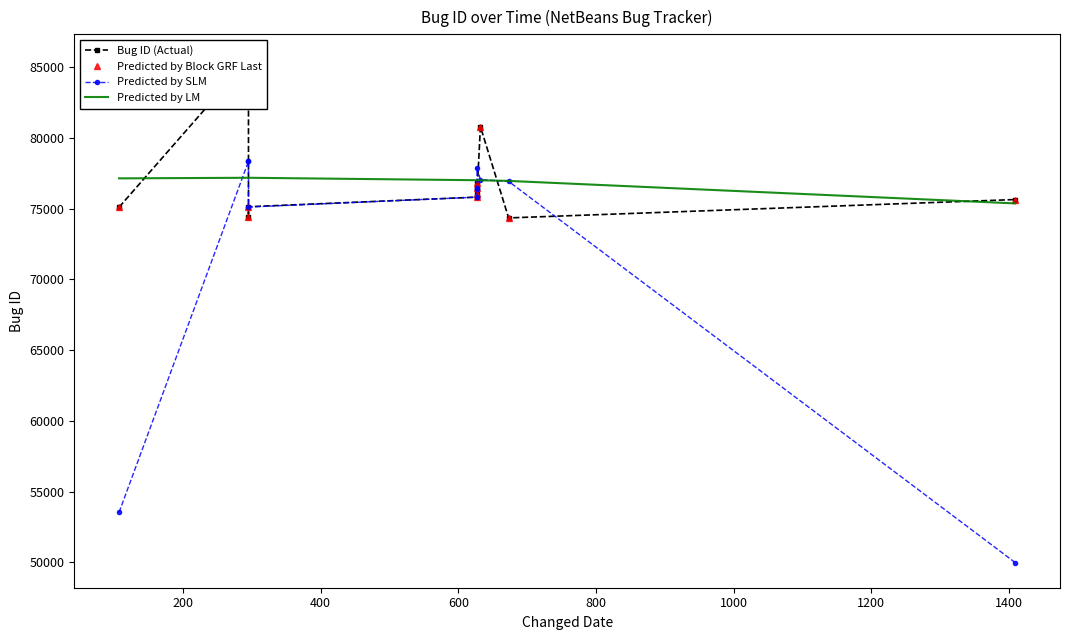

True or false: Predicted by Block GRF Last and Bug ID (Actual) intersect in this chart.

False